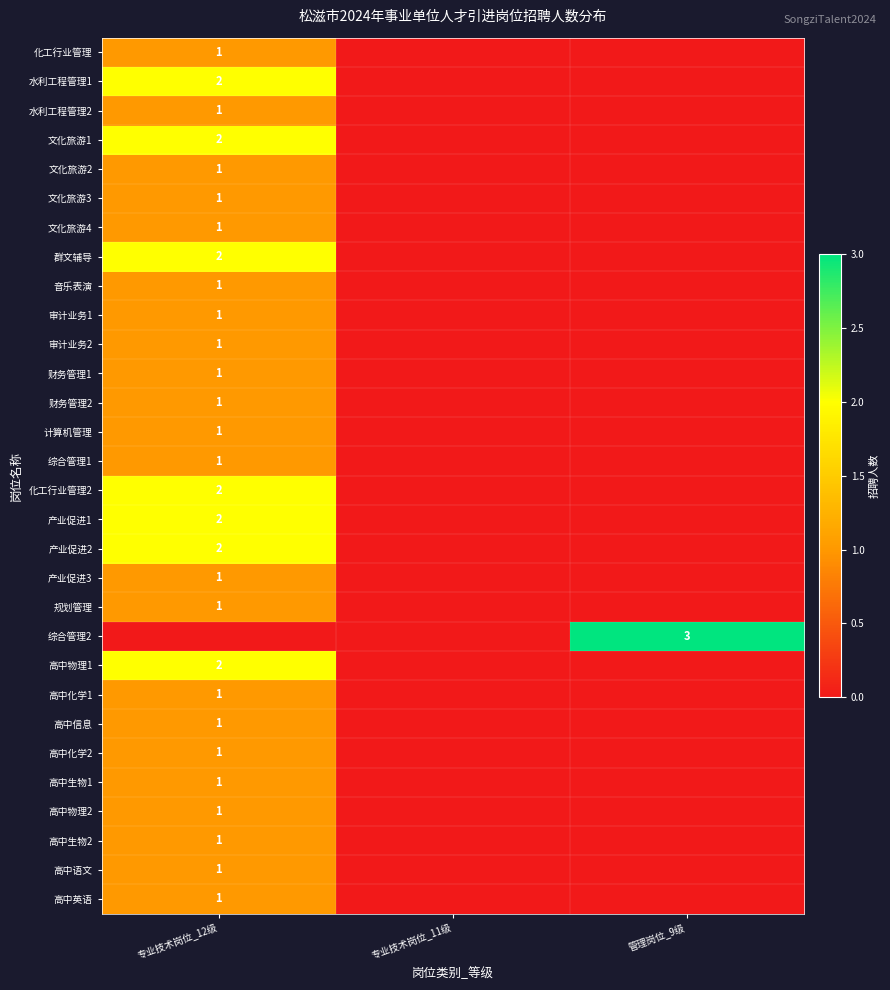

The value of 高中化学2 at 专业技术岗位_12级 is 1. True or false?

True